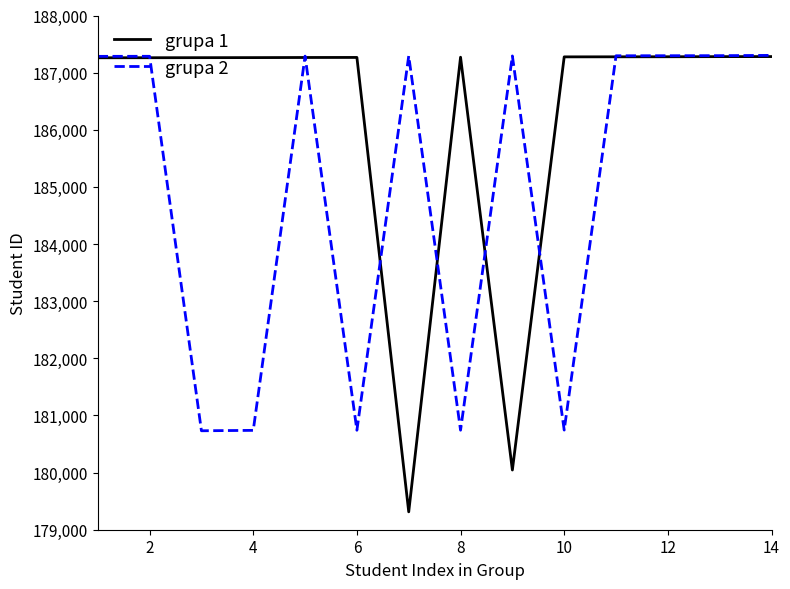

Which series has the widest spread of values?

grupa 1